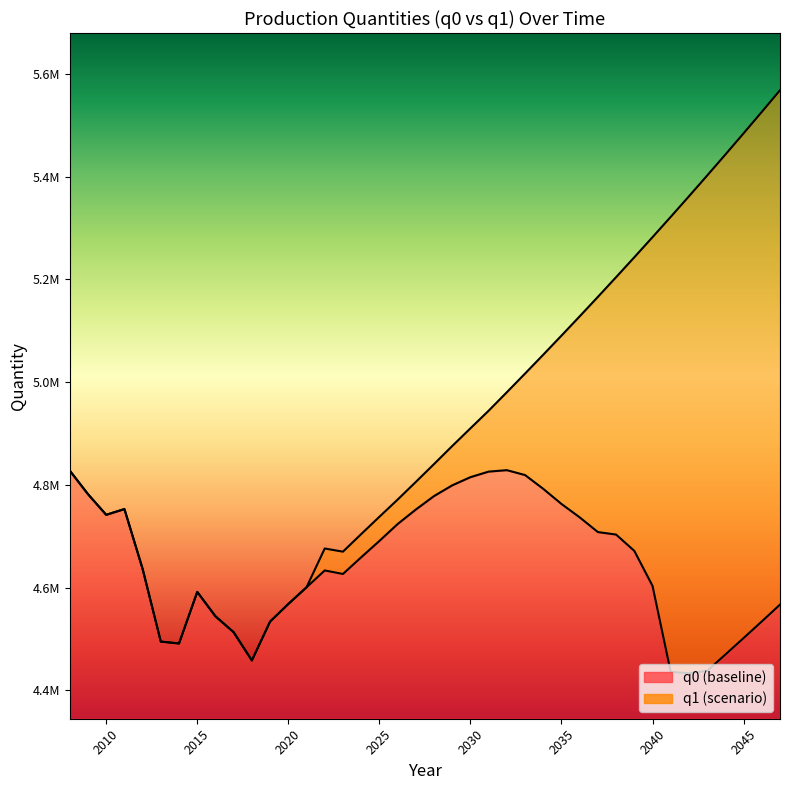

Reading left to right, transcribe all the data shown in this chart.

q0: 2008=4827744.3	2009=4781931.4	2010=4741765.0	2011=4752964.7	2012=4636441.8	2013=4495056.8	2014=4491379.5	2015=4591697.4	2016=4544238.8	2017=4513235.7	2018=4458293.7	2019=4533993.2	2020=4568223.4	2021=4600702.8	2022=4633526.3	2023=4626682.3	2024=4659116.0	2025=4690891.6	2026=4723734.6	2027=4751984.9	2028=4778208.1	2029=4799123.7	2030=4815022.8	2031=4825841.7	2032=4828658.5	2033=4819140.0	2034=4792262.8	2035=4762872.8	2036=4736825.2	2037=4708172.5	2038=4703333.8	2039=4671566.6	2040=4603460.0	2041=4435961.4	2042=4433656.6	2043=4438133.2	2044=4469872.0	2045=4501926.0	2046=4534312.9	2047=4567037.9
q1: 2008=4827744.3	2009=4781931.4	2010=4741765.0	2011=4752964.7	2012=4636441.8	2013=4495056.8	2014=4491379.5	2015=4591697.4	2016=4544238.8	2017=4513235.7	2018=4458293.7	2019=4533993.2	2020=4568223.4	2021=4600702.8	2022=4676231.3	2023=4670054.2	2024=4704188.1	2025=4737909.7	2026=4771292.5	2027=4805703.3	2028=4840471.3	2029=4875597.7	2030=4910045.1	2031=4944330.0	2032=4980289.1	2033=5016632.0	2034=5053358.0	2035=5090472.4	2036=5127980.3	2037=5165886.6	2038=5204196.0	2039=5242913.2	2040=5282042.9	2041=5321590.0	2042=5361559.2	2043=5401955.3	2044=5442783.3	2045=5484048.2	2046=5525755.0	2047=5567908.8